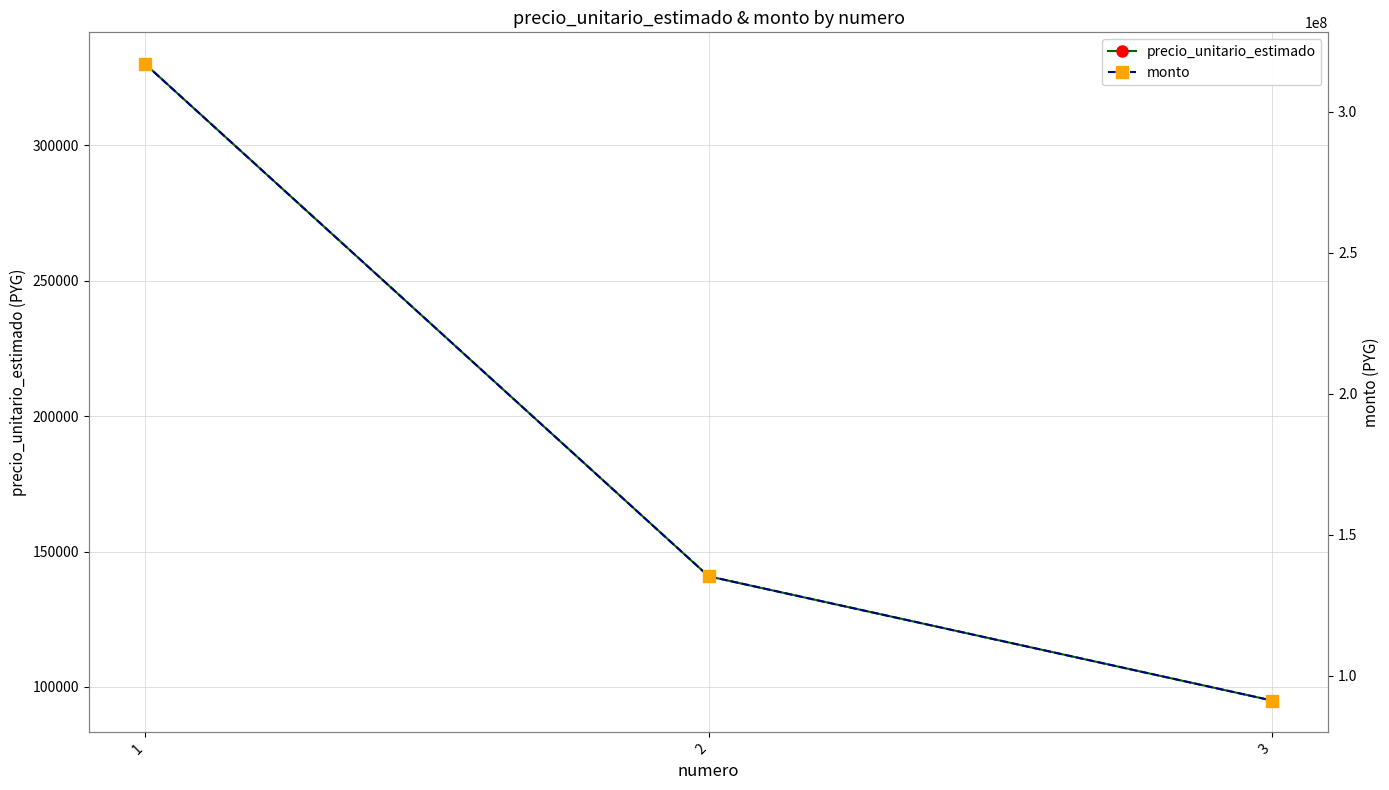

Is the value of precio_unitario_estimado at 2 greater than the value of monto at 2?

No